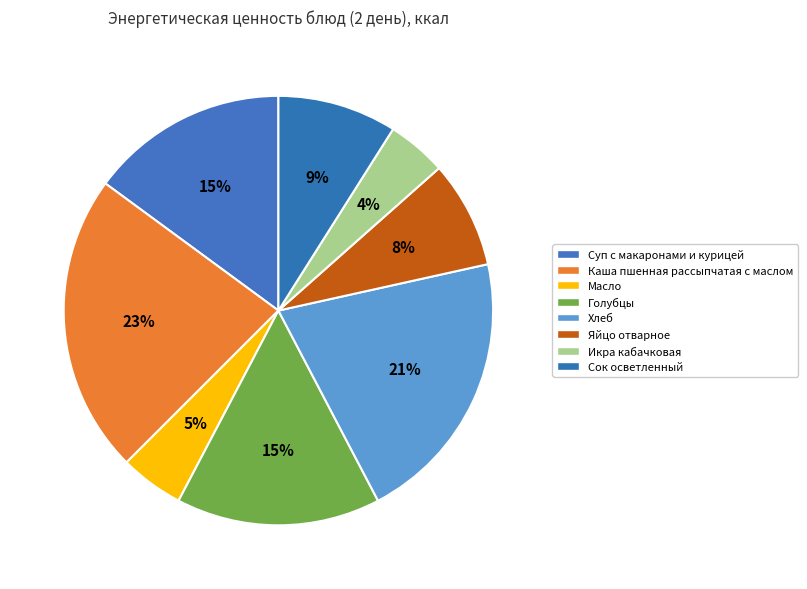

How many segments does this pie chart have?

8